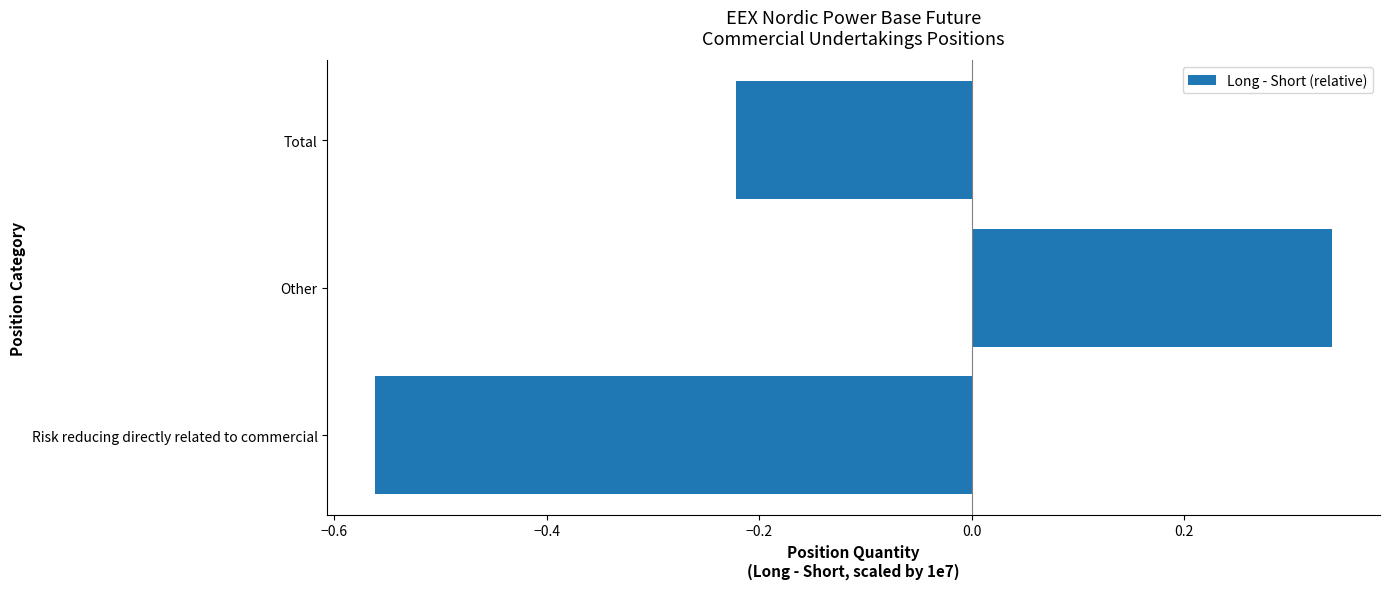

At which label is the value closest to 0?

Total